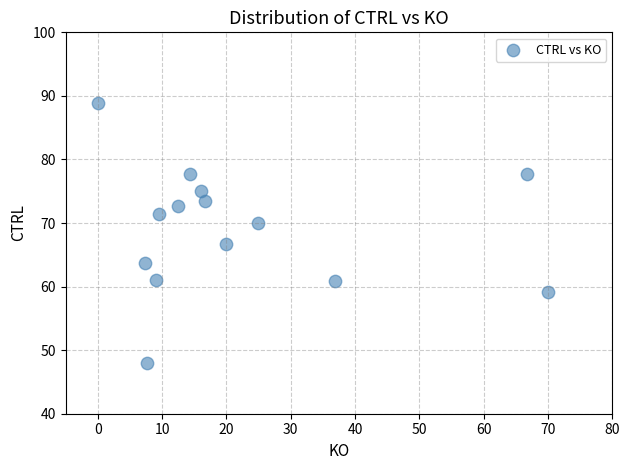

What Y value in the scatter plot is closest to 68?

66.7